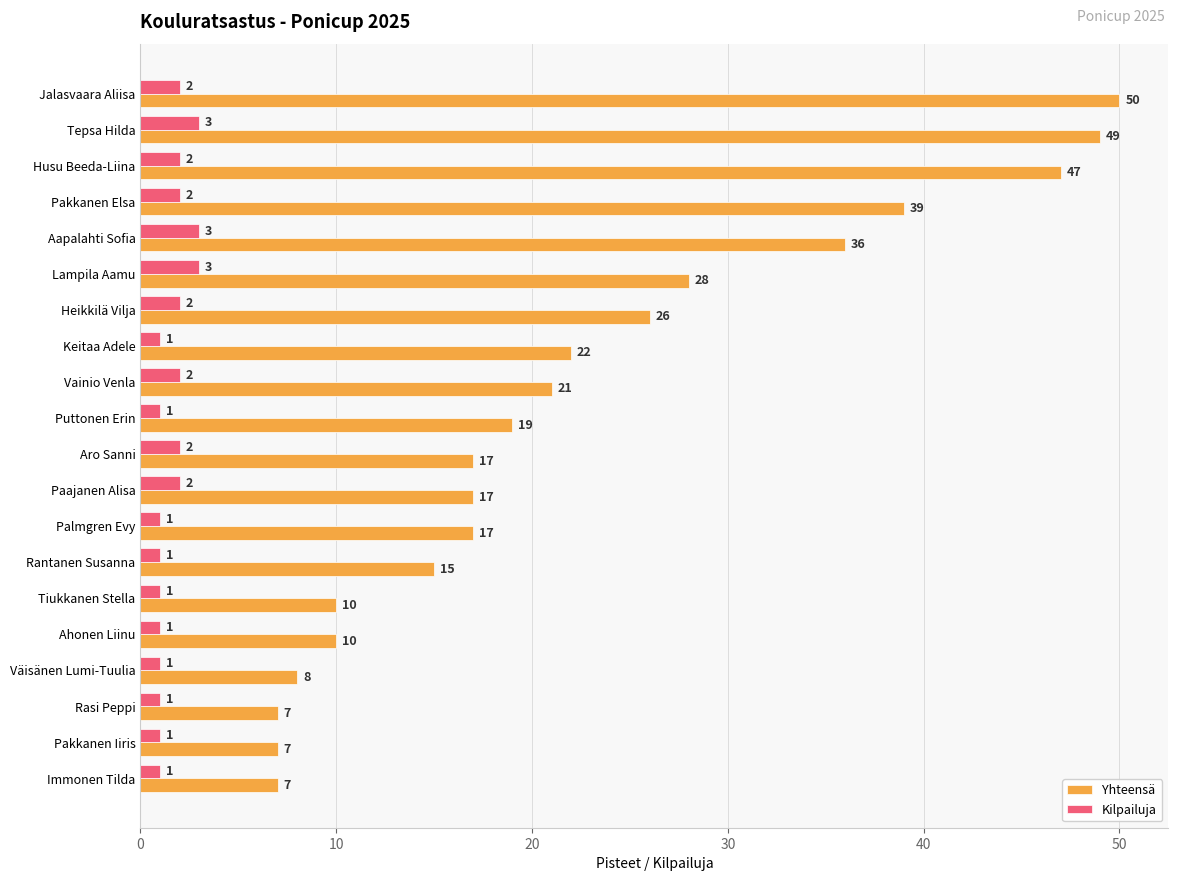

What is the difference between the Yhteensä values at Husu Beeda-Liina and Vainio Venla?

26